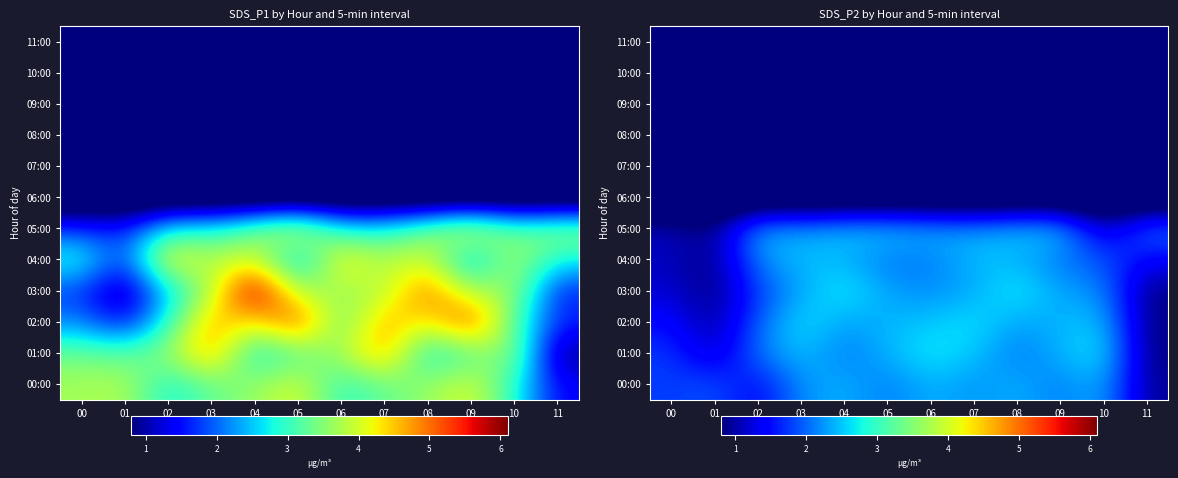

What is the total value across all series at 02?

11.8